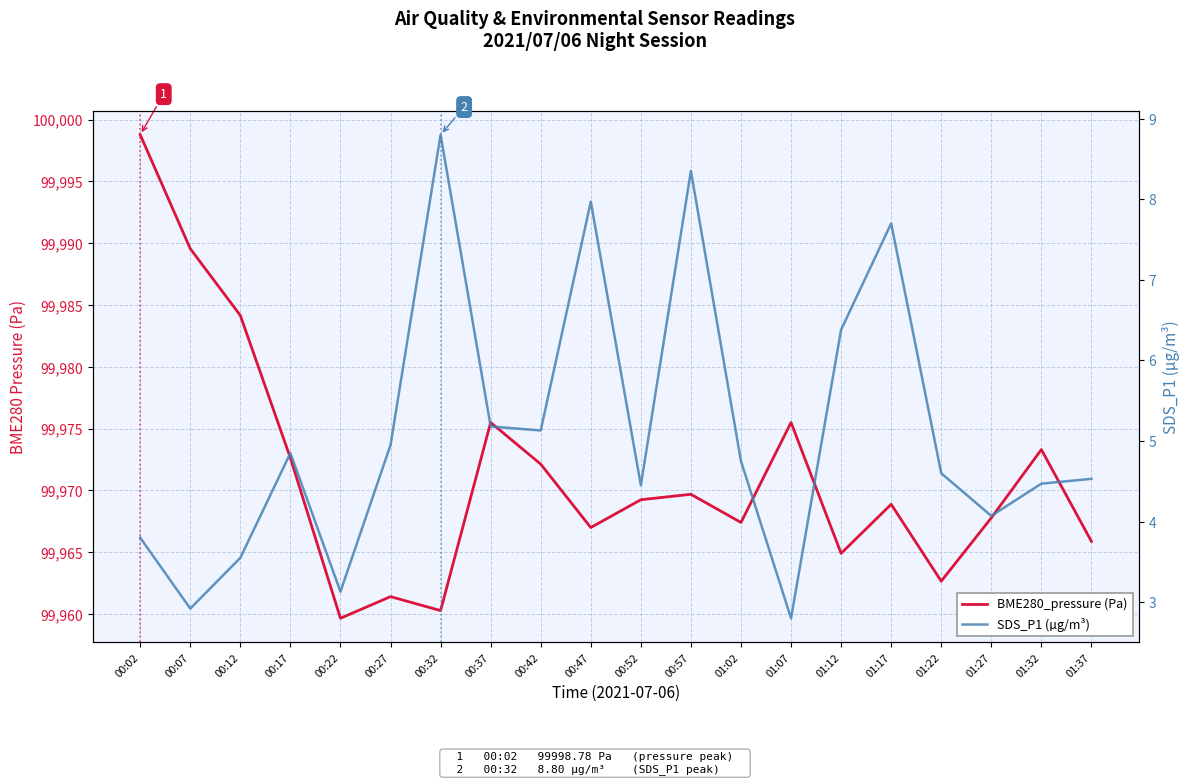

Where is SDS_P1 (µg/m³) nearest to the value 5?

00:27